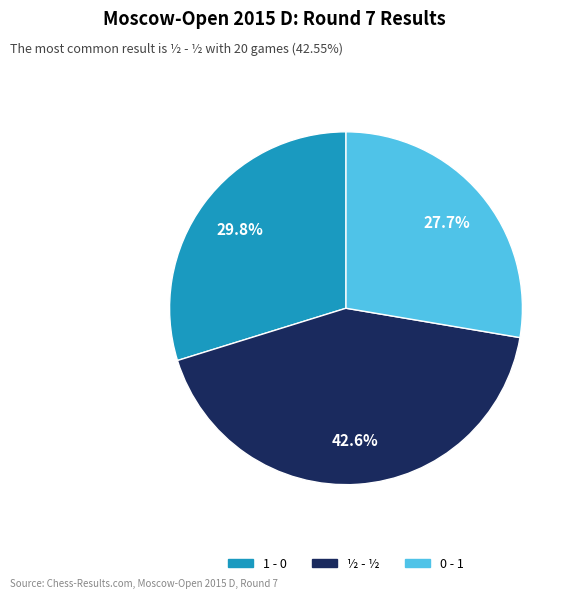

Between 0 - 1 and 1 - 0, which is larger?

1 - 0